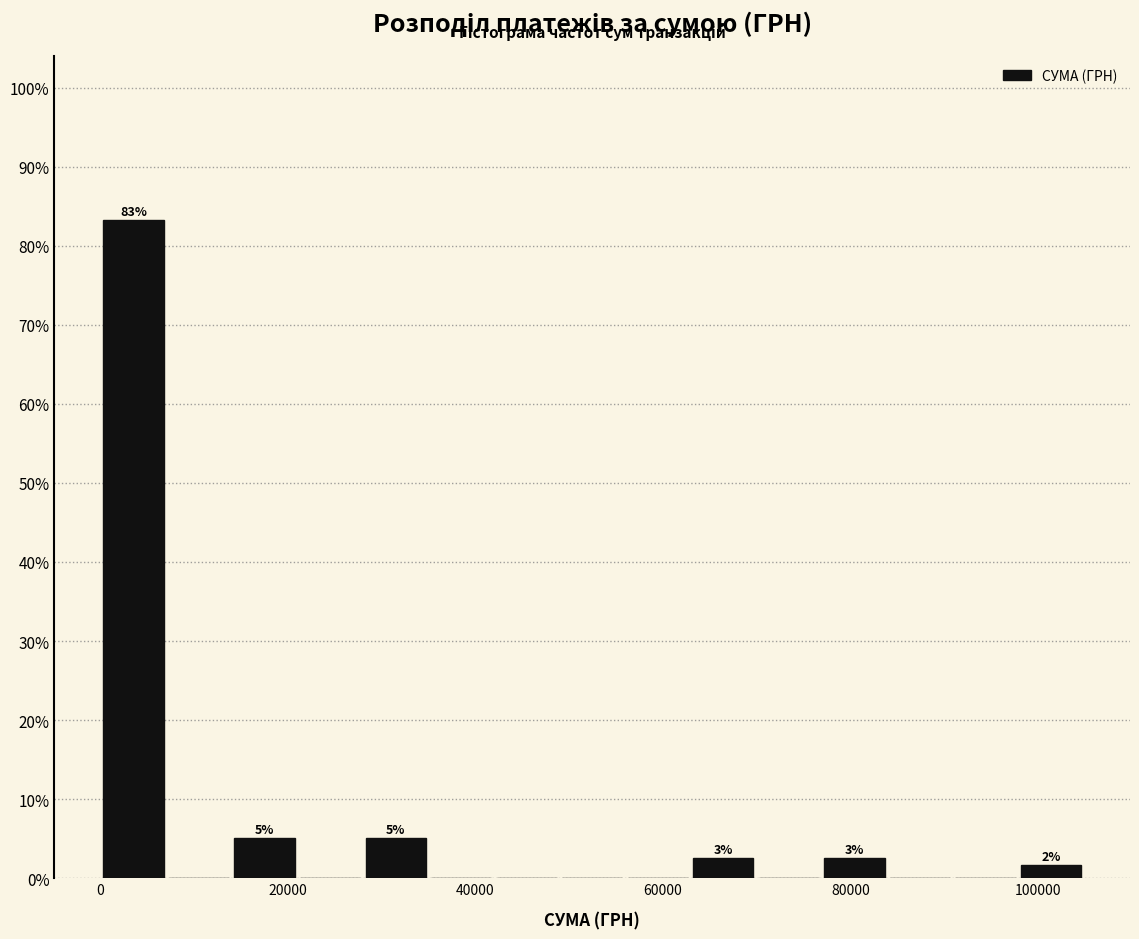

Around what value on the x-axis is the tallest bar? Give the approximate position of its centre, as read against the axis.

4000